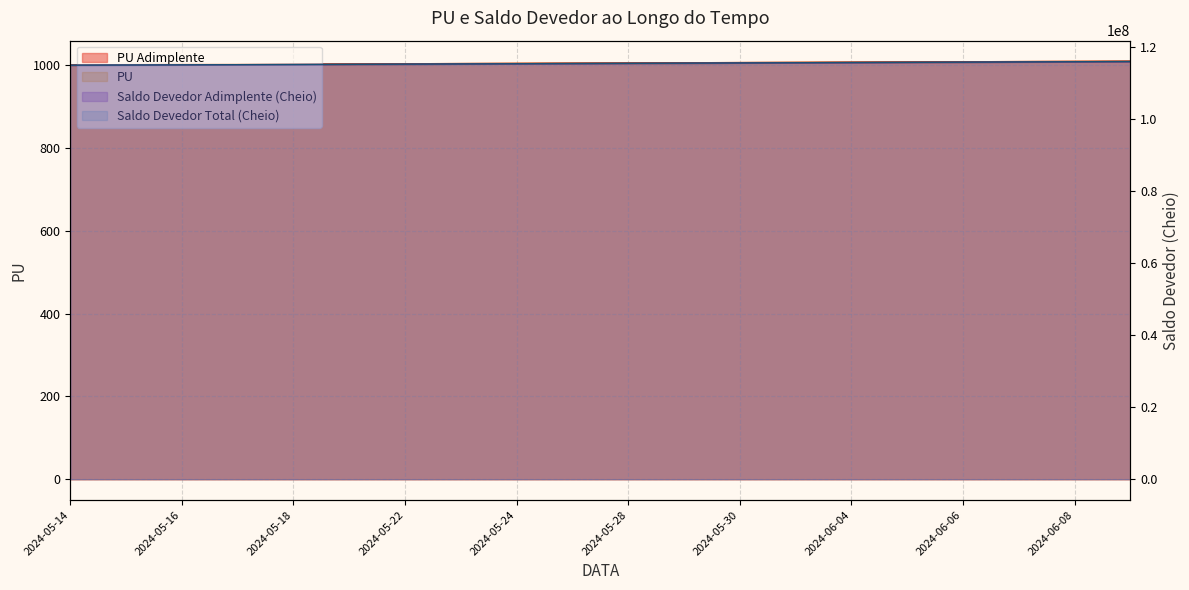

Is it true that PU equals 666.8 at 2024-05-30?

False